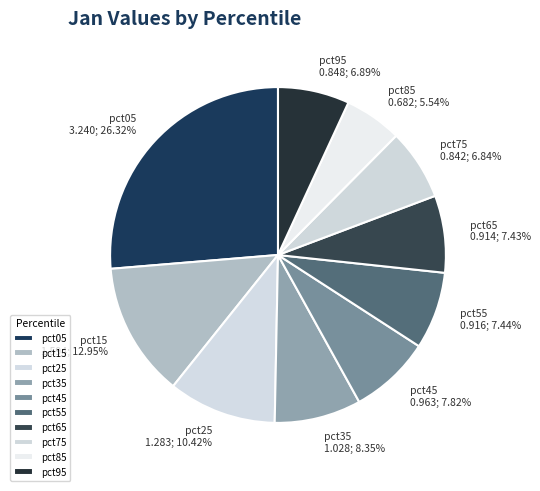

To the nearest percent, what is the combined percentage of pct75 and pct45?

15%